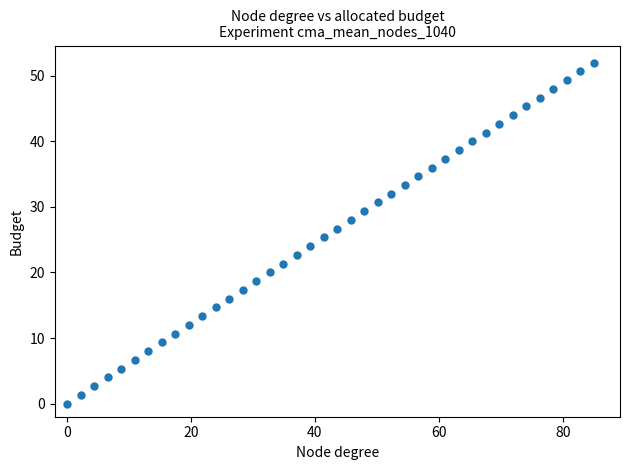

What is the range of X values (max minus min)?

85.0